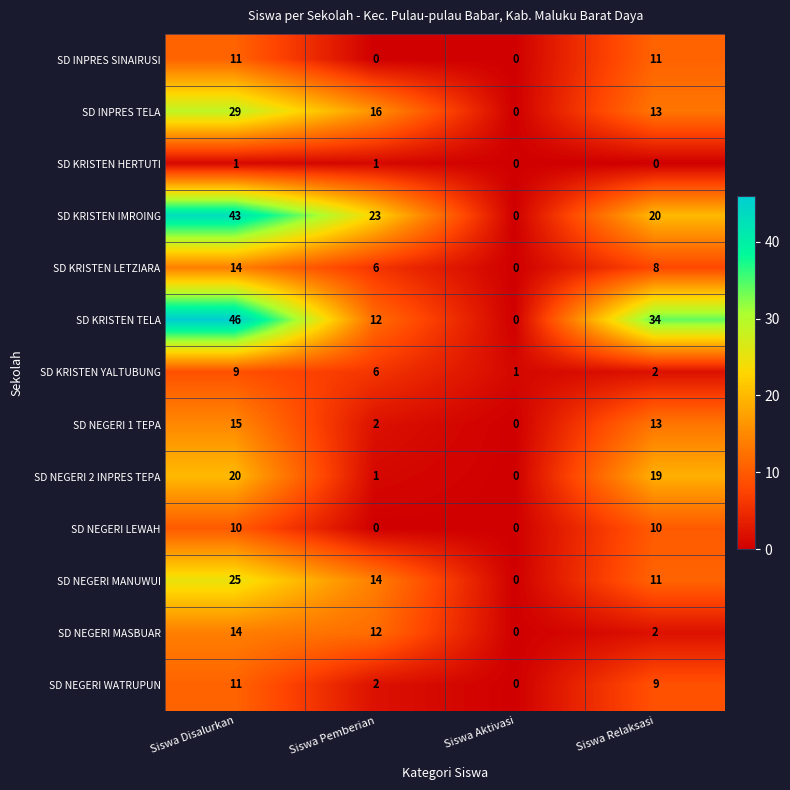

What is the difference between the SD KRISTEN TELA values at Siswa Relaksasi and Siswa Pemberian?

22